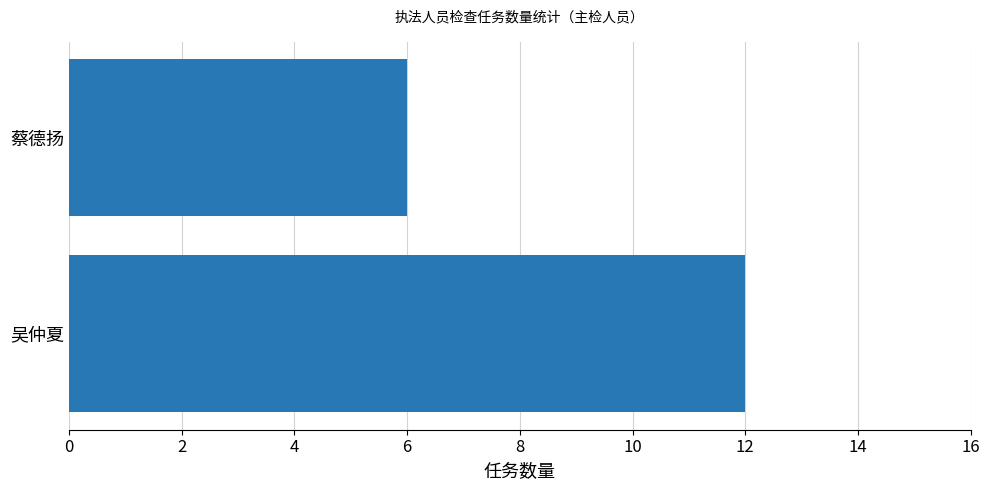

Which label corresponds to the largest value in the chart?

吴仲夏